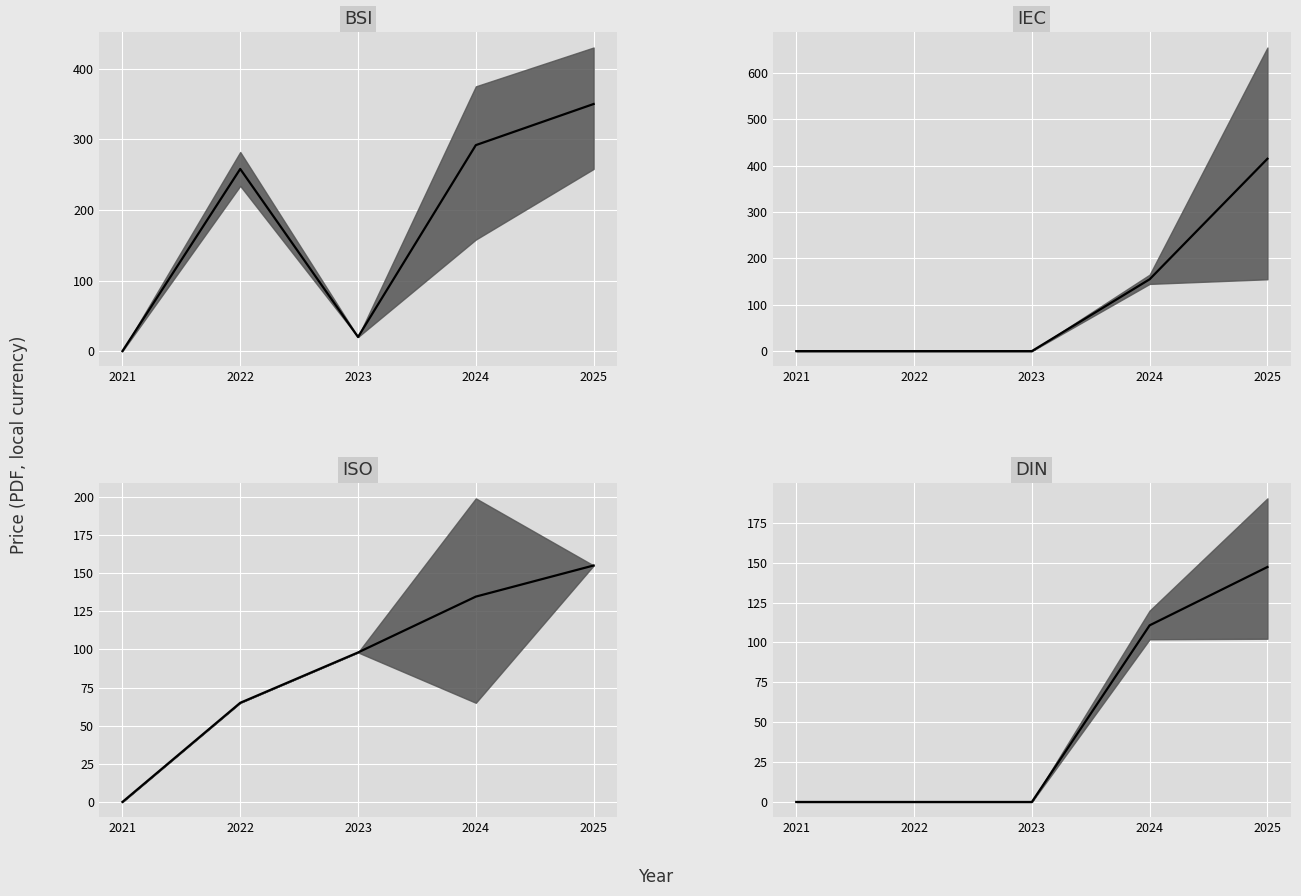

At which category does BSI mean price (PDF) reach its first local peak?

2022